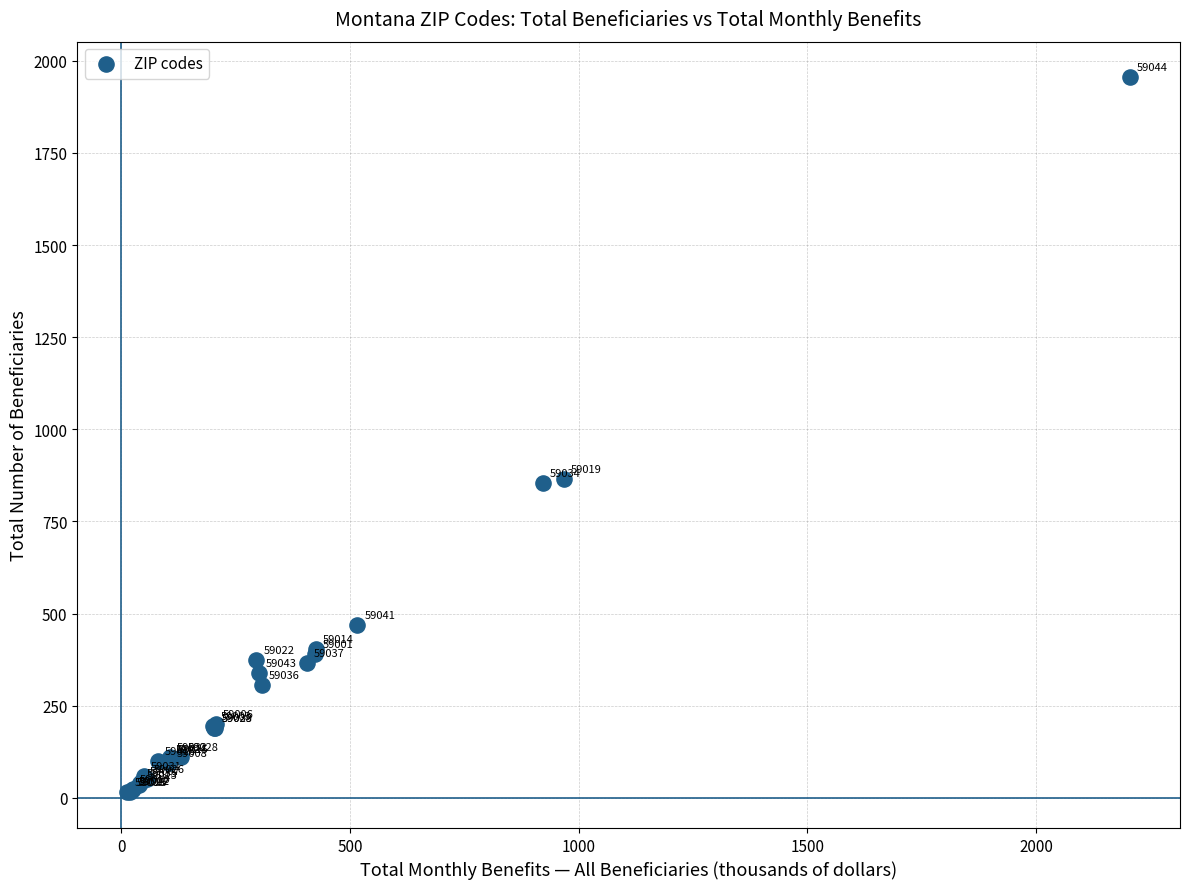

What Y value in the scatter plot is closest to 985?

865